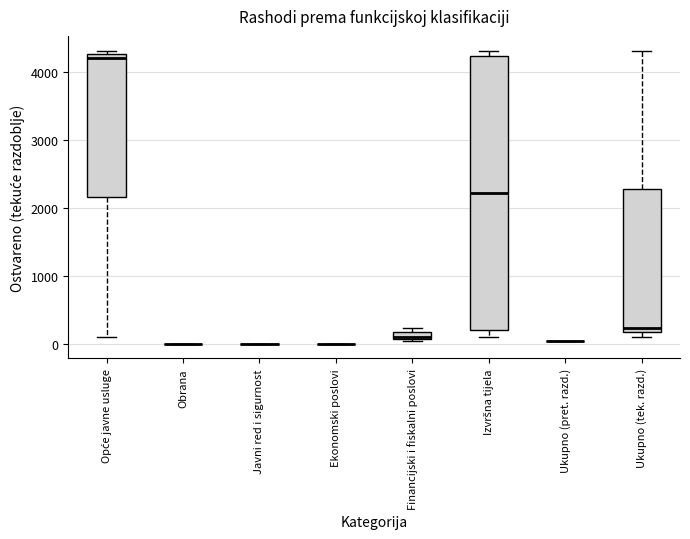

Where does the lower whisker of the box for Opće javne usluge end on the y-axis? The values are not printed on the chart, so give them approximately, as read against the axis.

100